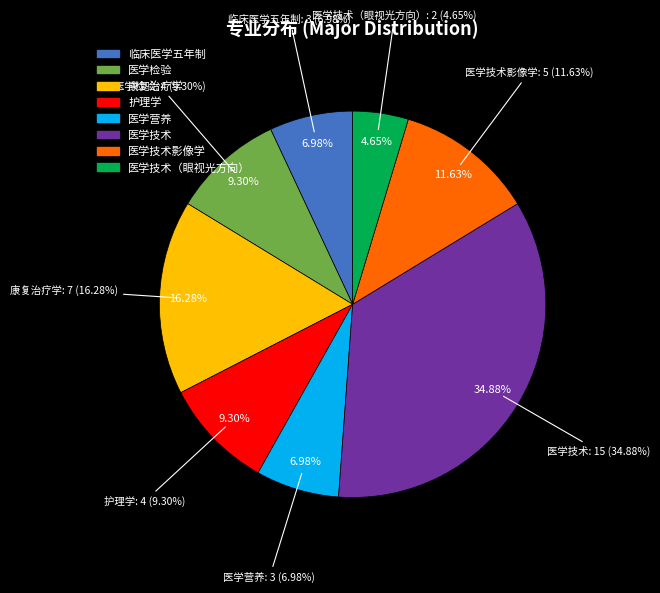

To the nearest percent, what percentage of the pie is 医学营养?

7%